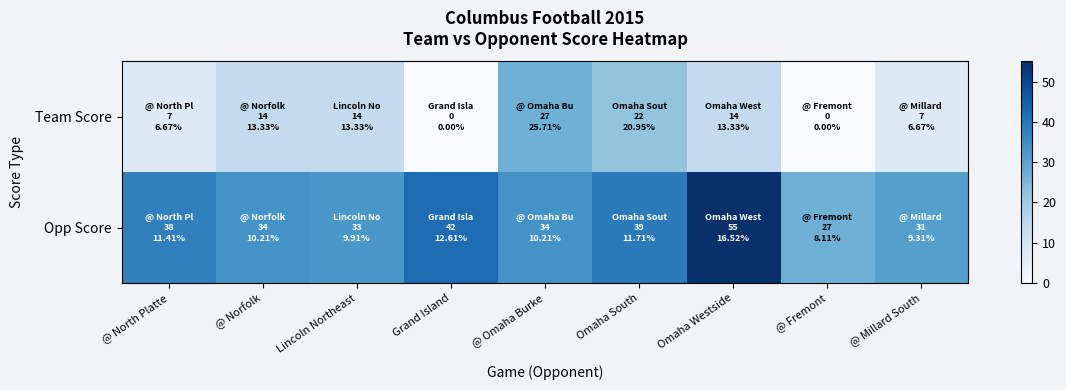

At which category is the sum across all series the highest?

Omaha Westside